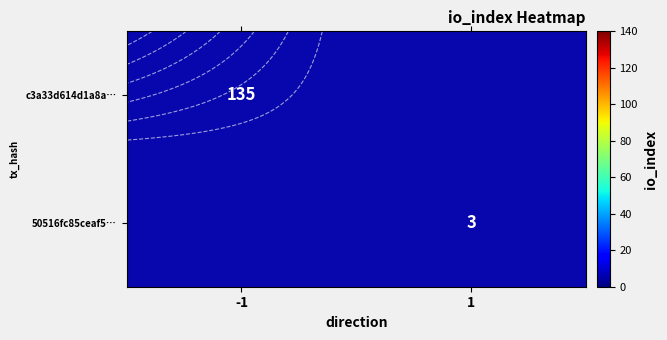

Where is c3a33d614d1a8a… nearest to the value 135?

-1